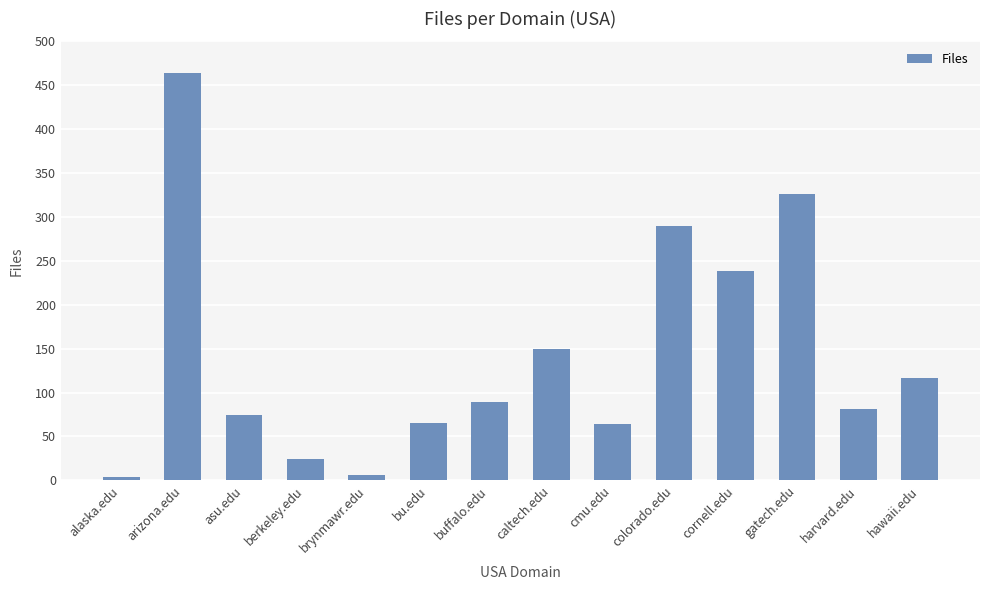

What is the value of the 1st bar from the left?

4